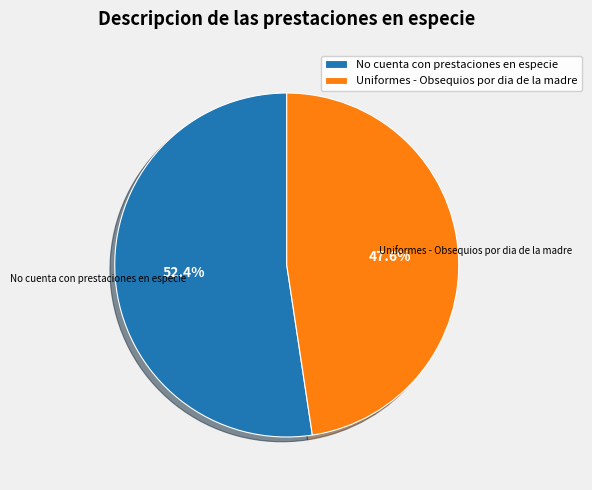

To the nearest percent, what is the average slice percentage?

50%